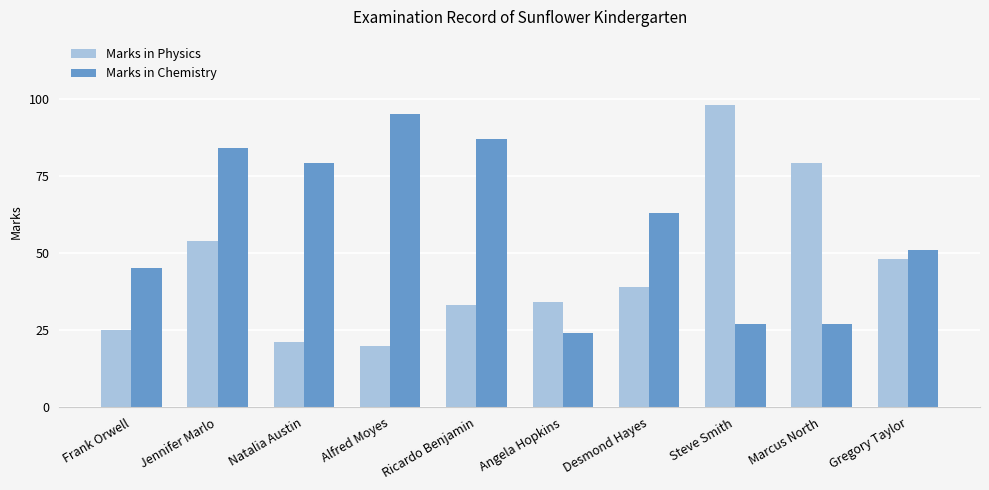

At which category does the chart reach its minimum across all series?

Alfred Moyes